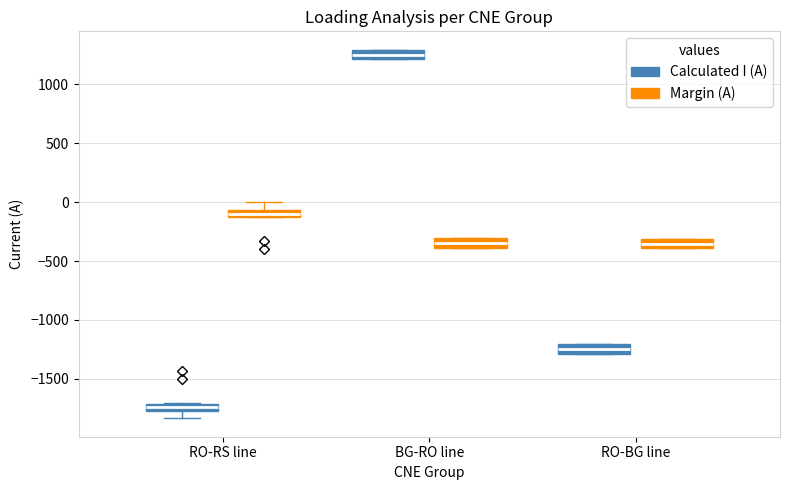

Where is the upper edge of the box for RO-BG line (Calculated I (A)) on the y-axis? The values are not printed on the chart, so give them approximately, as read against the axis.

-1200